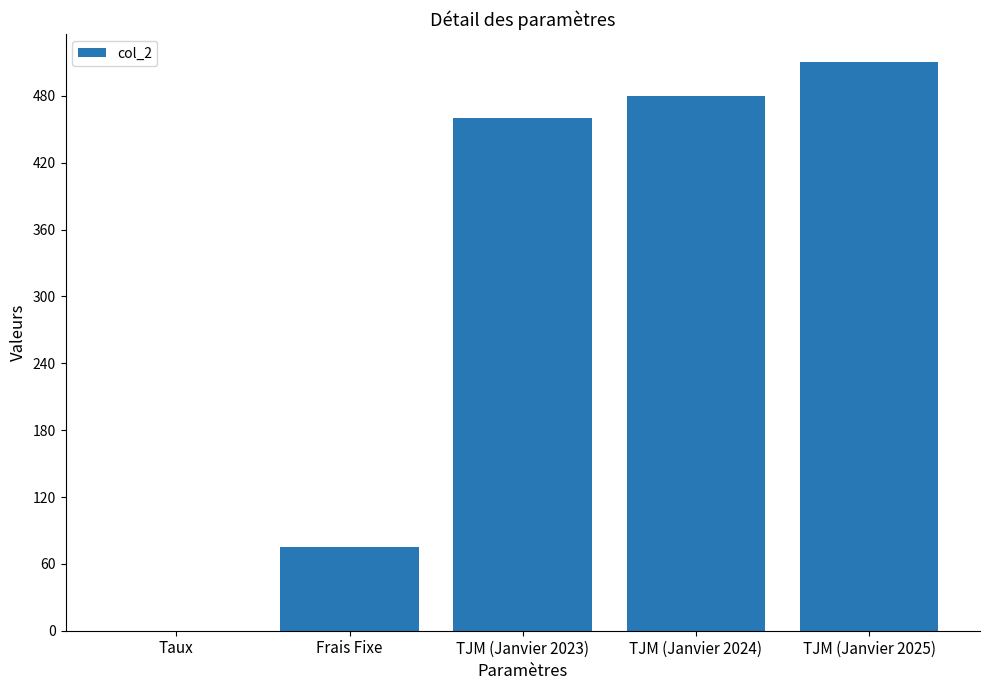

What is the maximum value shown in the chart?

510.0